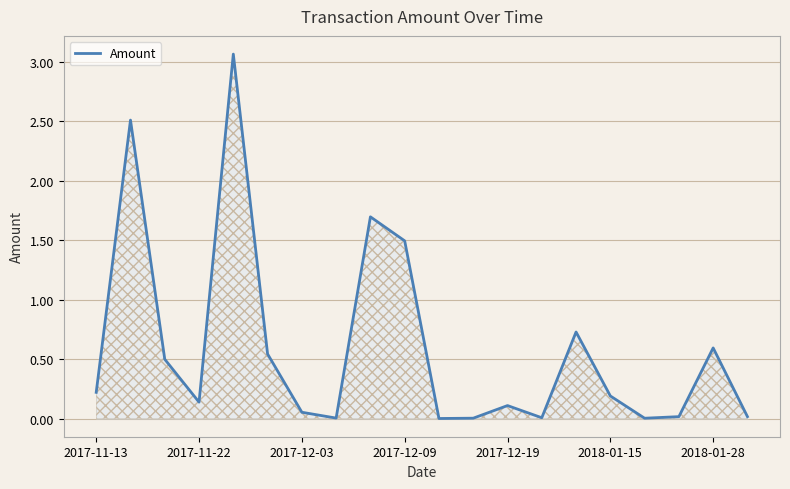

Reading left to right, extract all data points from this chart.

0.2	2.5	0.5	0.1	3.1	0.5	0.1	0.0	1.7	1.5	0.0	0.0	0.1	0.0	0.7	0.2	0.0	0.0	0.6	0.0